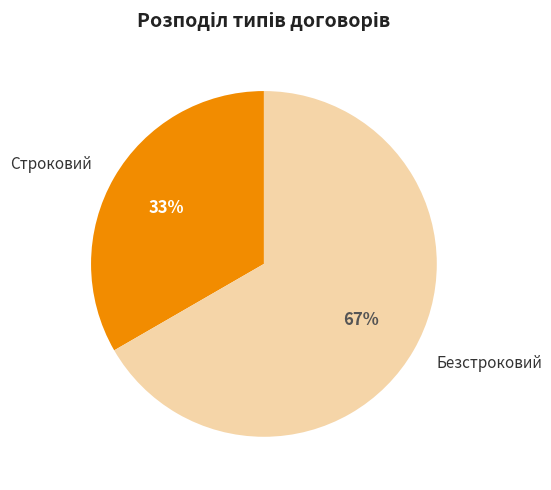

To the nearest percent, what is the combined percentage of Строковий and Безстроковий?

100%